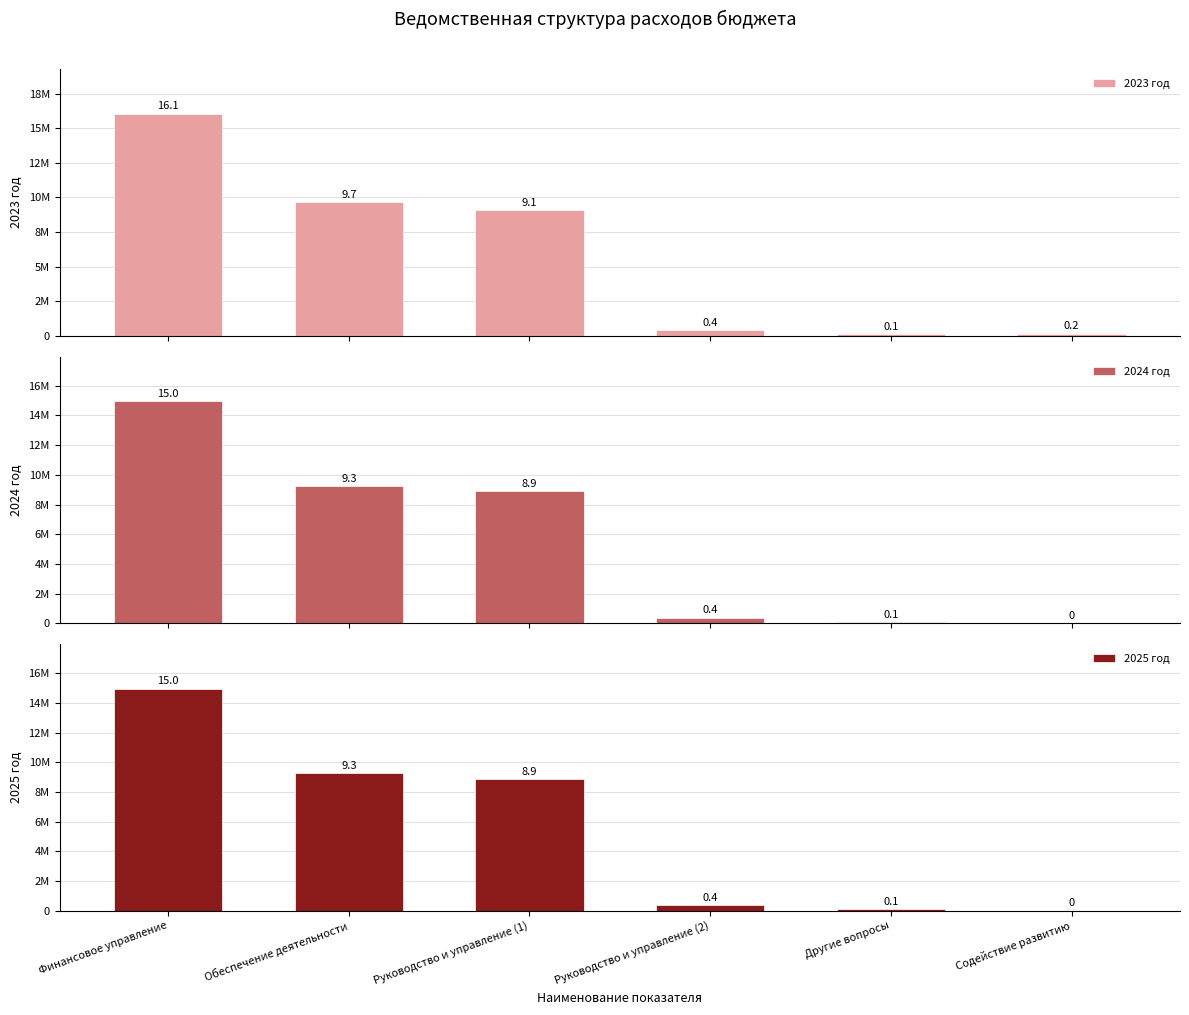

The 2023 год series shows 13939967.8 at Руководство и управление (1). True or false?

False